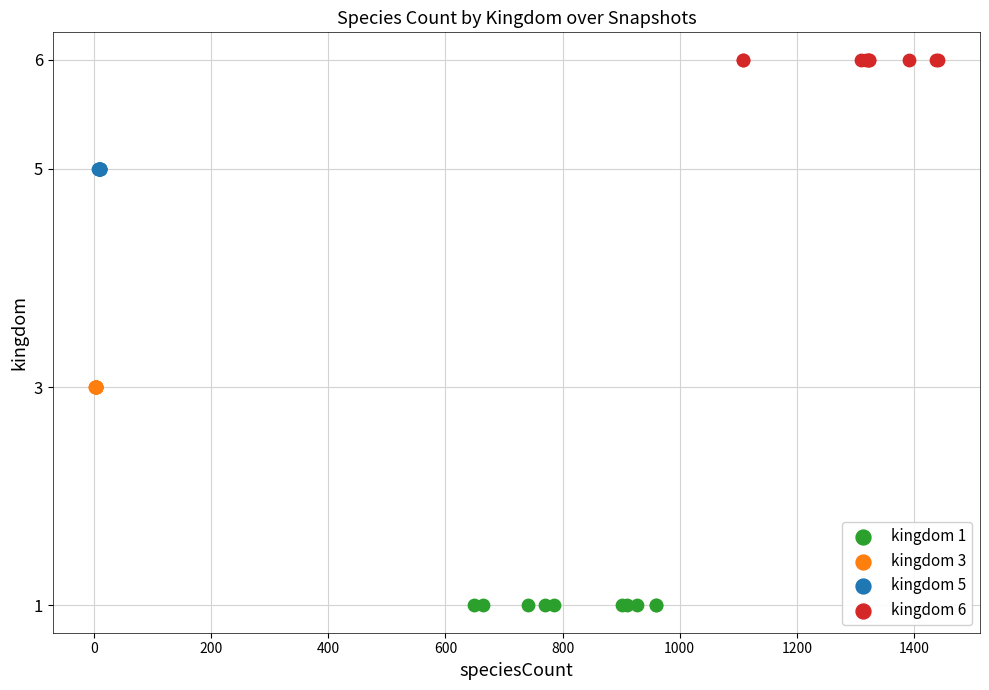

Which series reaches the maximum Y coordinate?

kingdom 6